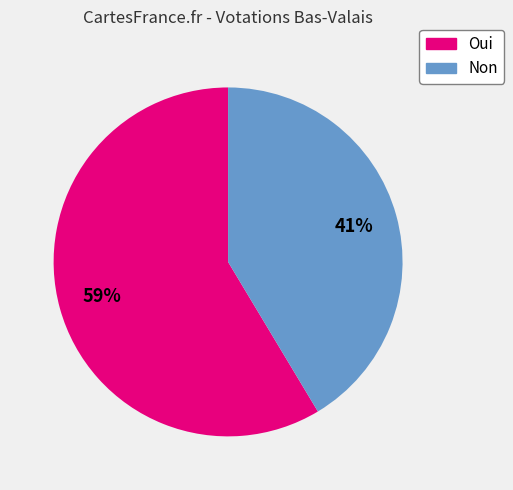

Approximately how many times larger is the value at Non compared to Oui?

0.7